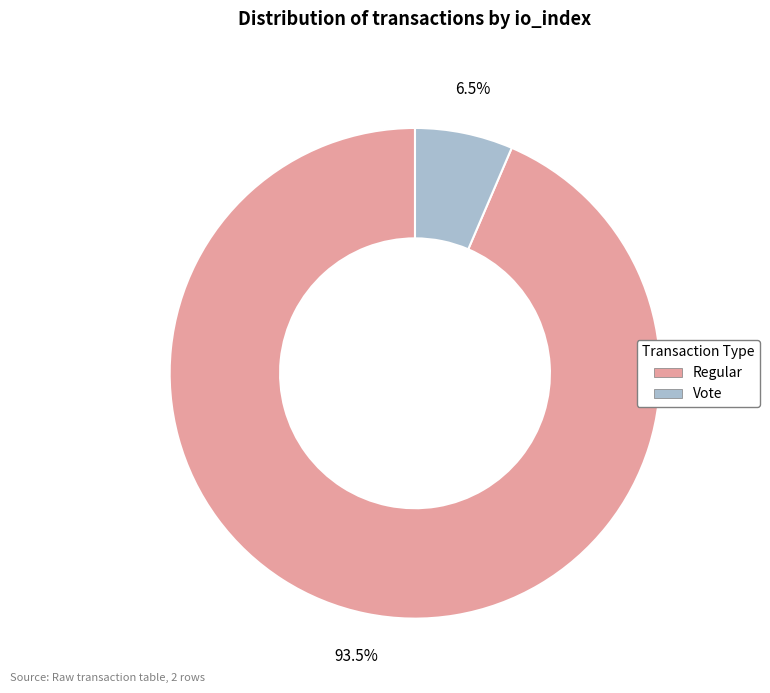

Is there any slice that represents more than half of the pie?

Yes